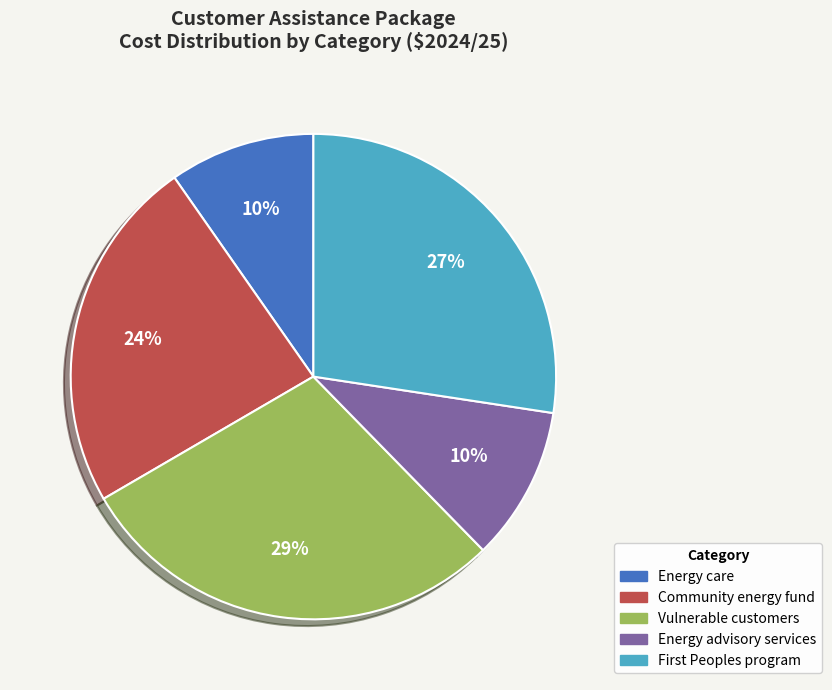

How many segments does this pie chart have?

5